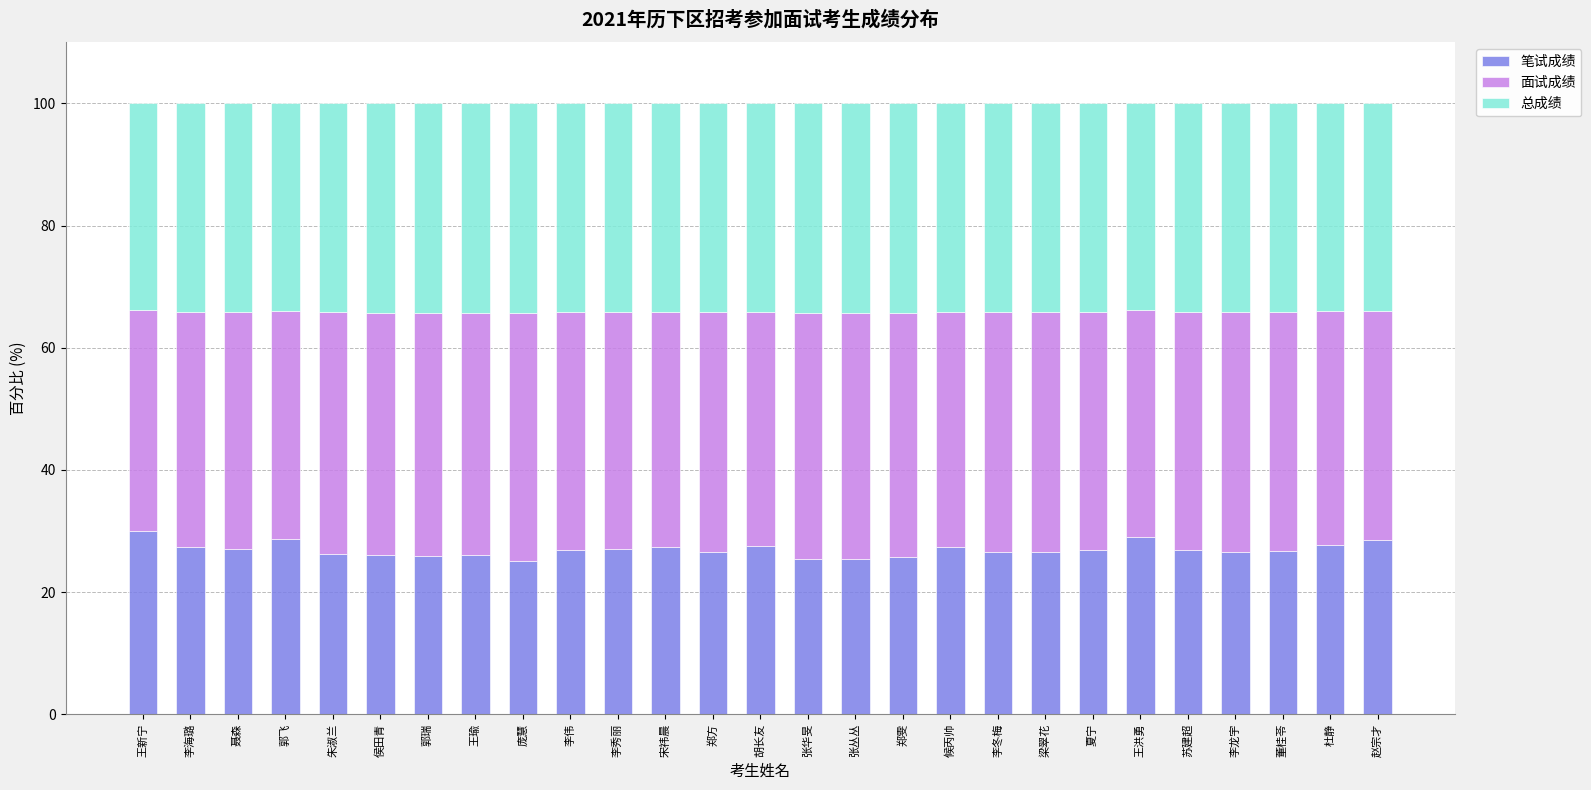

The value of 笔试成绩 at 杜静 is 27.6. True or false?

True